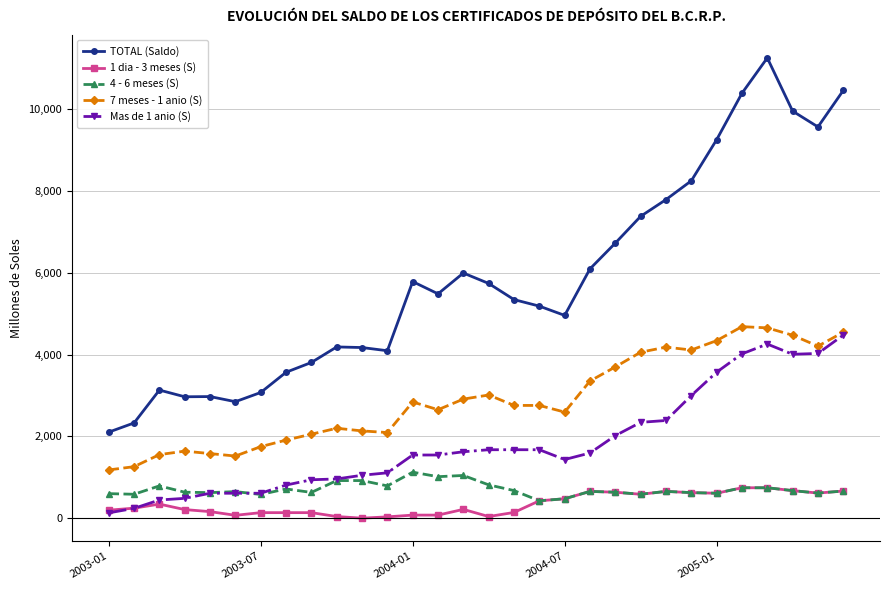

How many lines are shown in the chart?

5